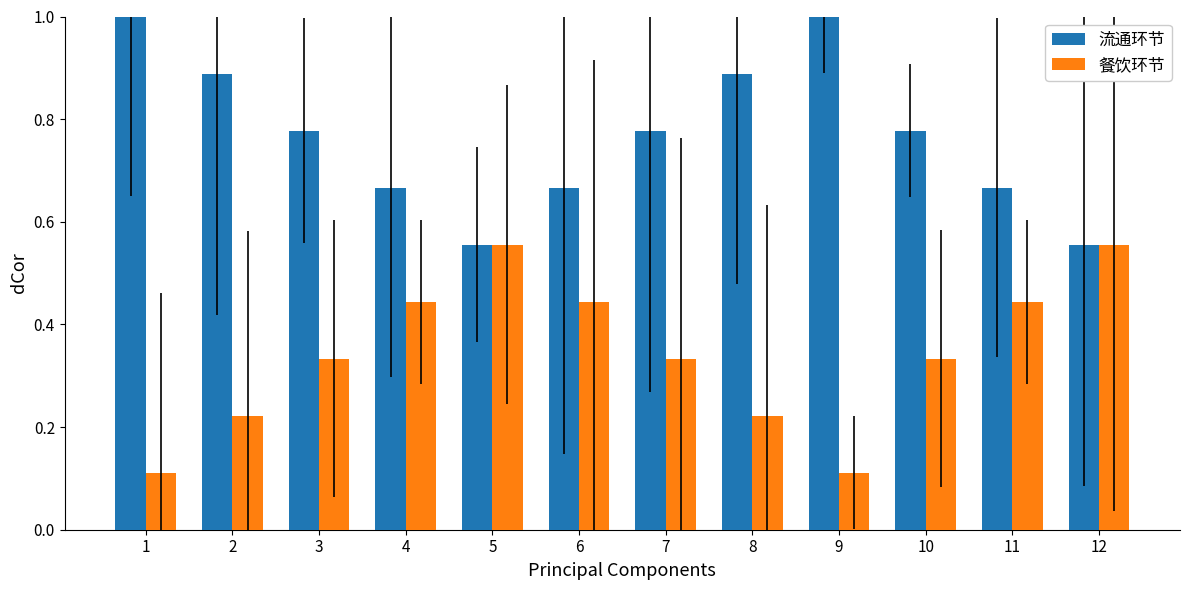

What is the sum of all 流通环节 values?

9.2